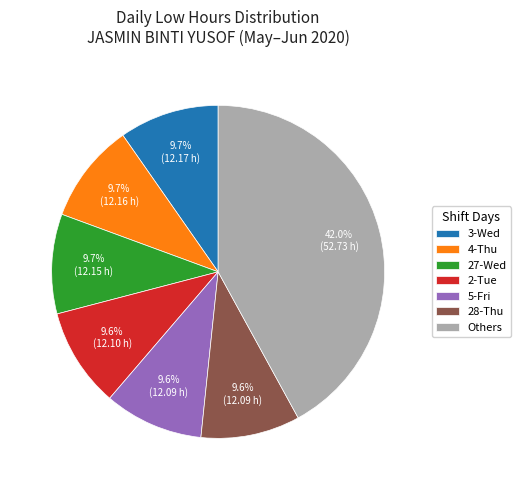

Does any single category account for the majority?

No